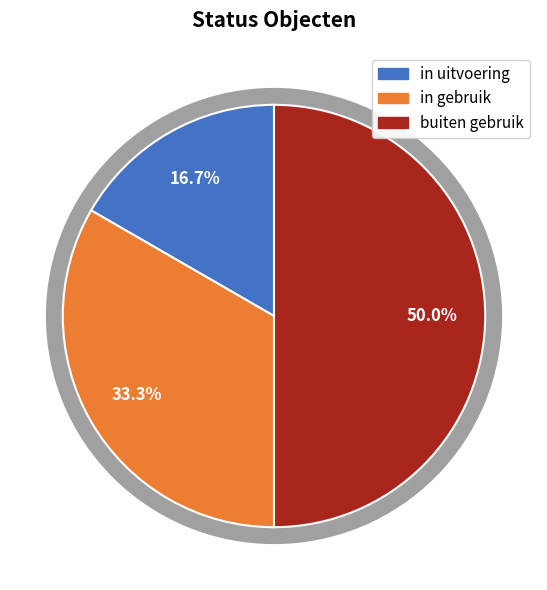

Which category has the smallest portion of the pie?

in uitvoering